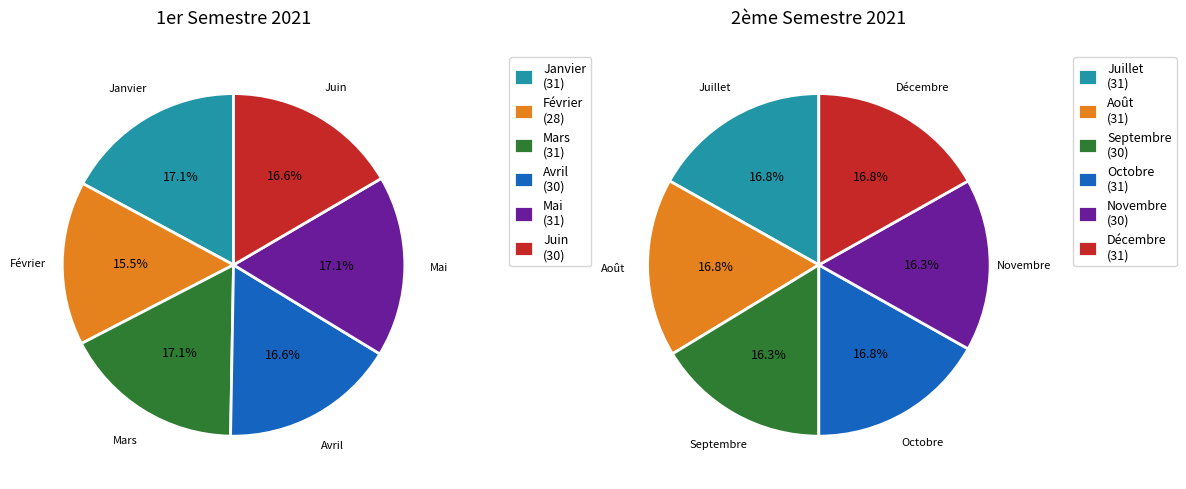

Is there a majority slice in this chart?

No